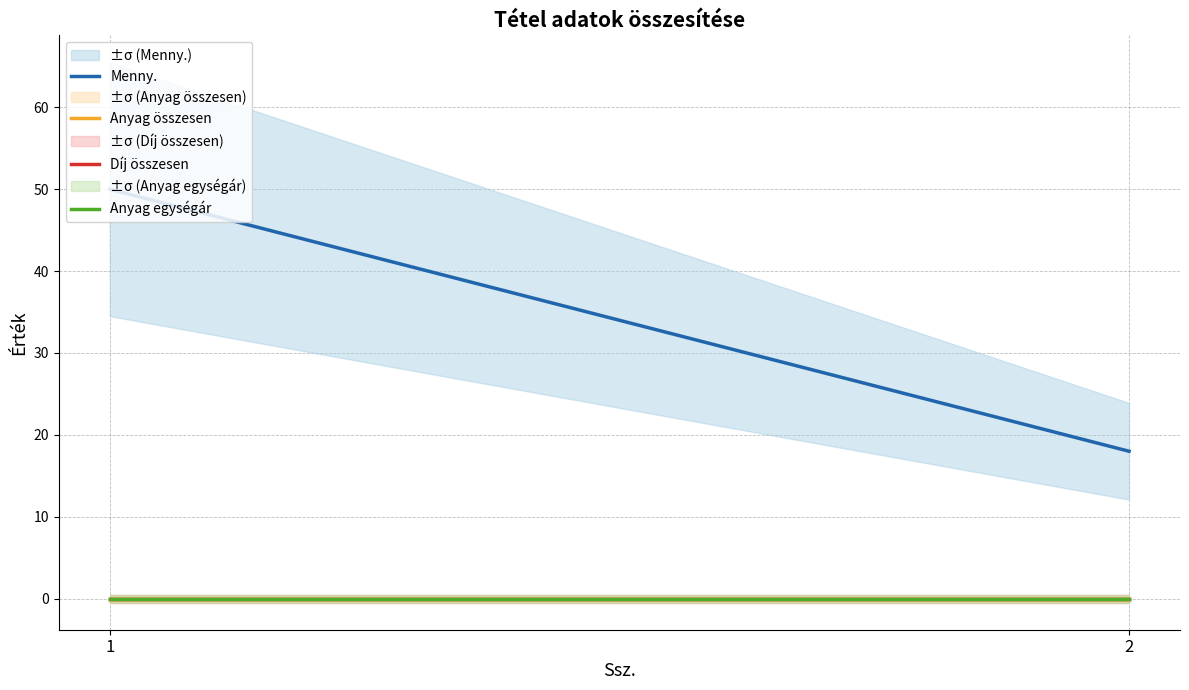

List the series in order of their peak value, lowest first.

Anyag összesen, Díj összesen, Anyag egységár, Menny.